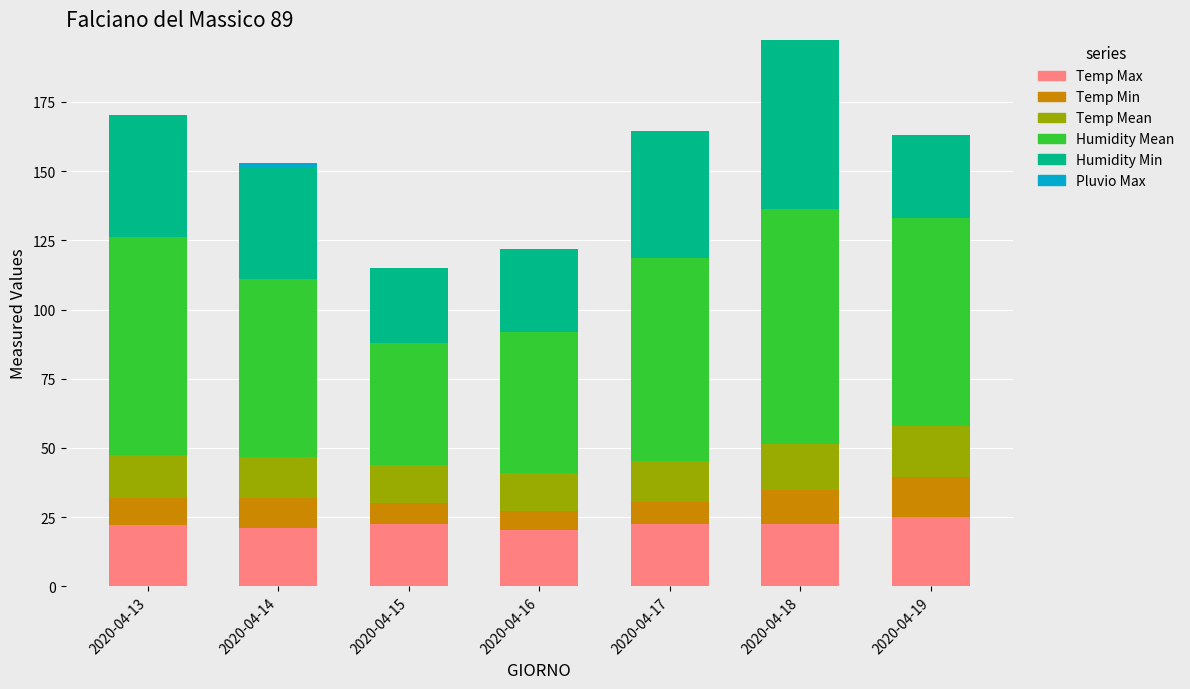

What is the total value across all series at 2020-04-17?

164.5